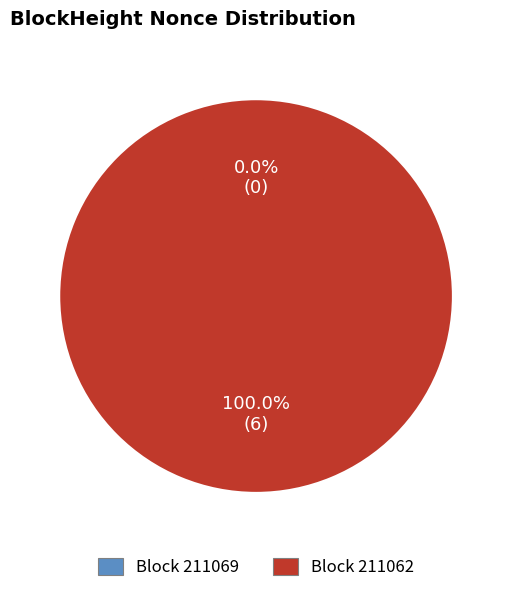

Combined, do 211069 and 211062 account for over 50%?

Yes